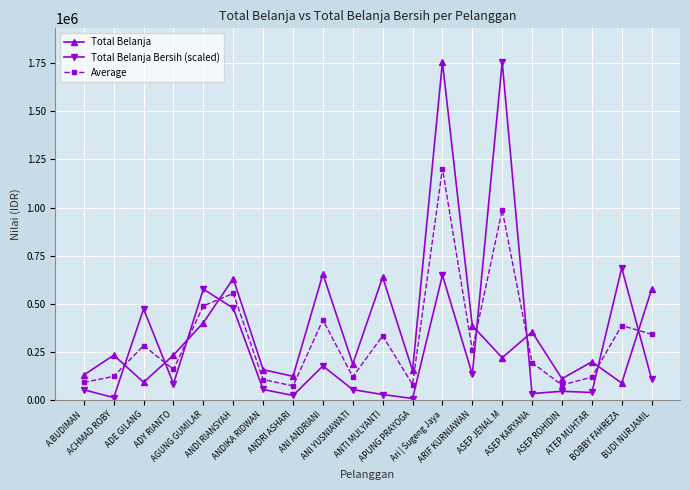

At which category is the sum across all series the highest?

Ari | Sugeng Jaya